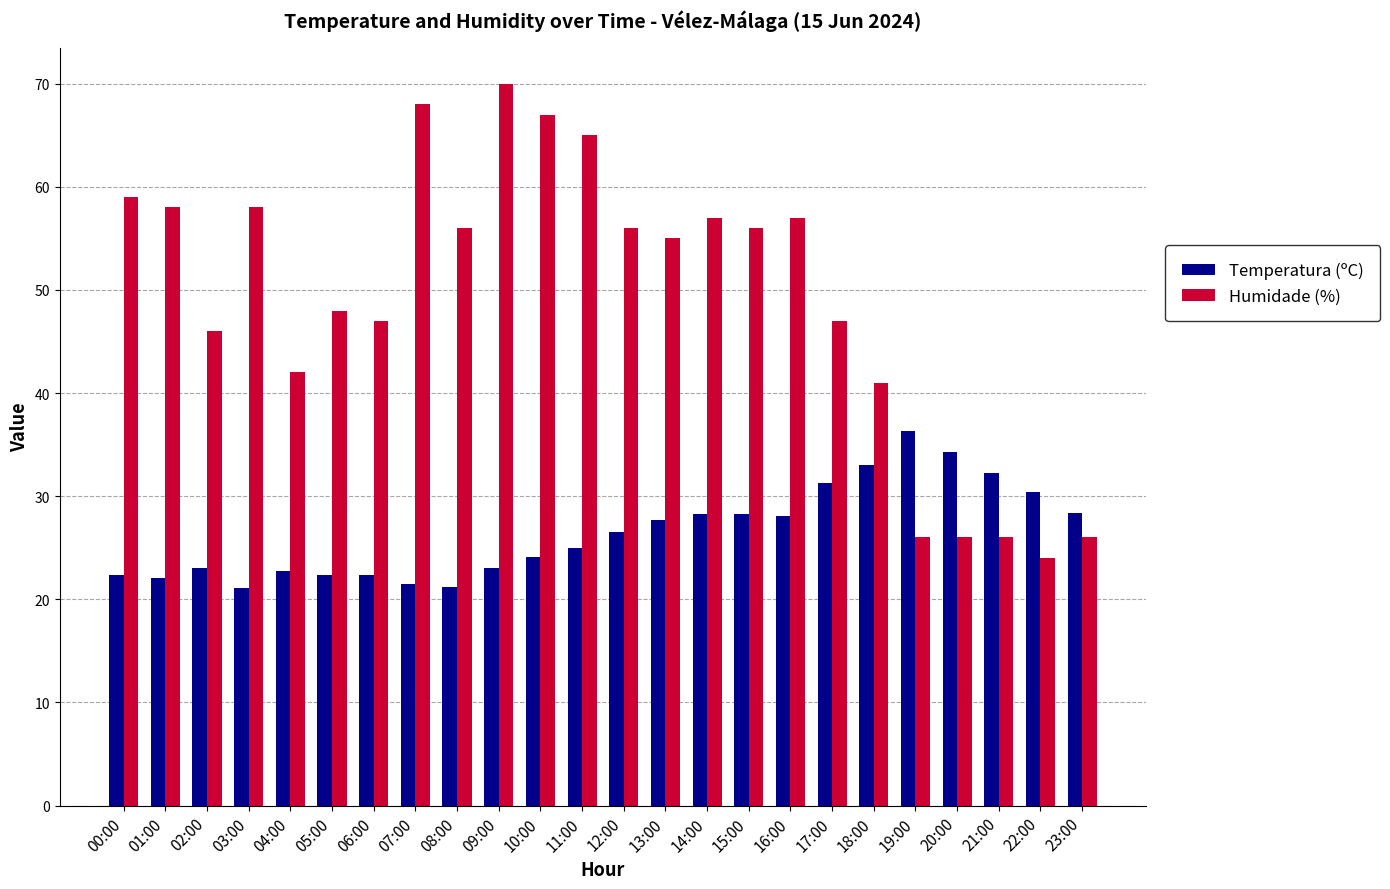

What is the sum of all Temperatura (ºC) values?

635.7